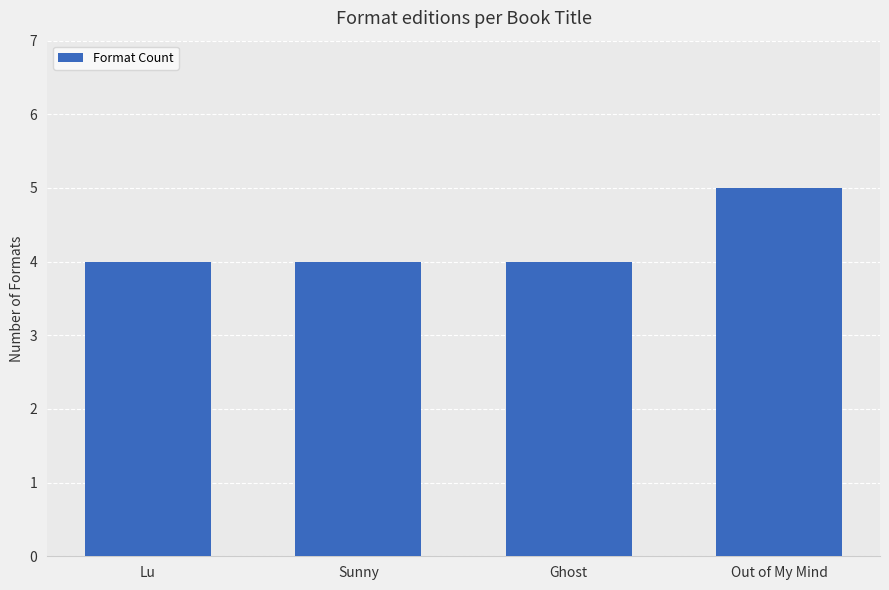

Approximately how many times larger is the value at Sunny compared to Lu?

1.0